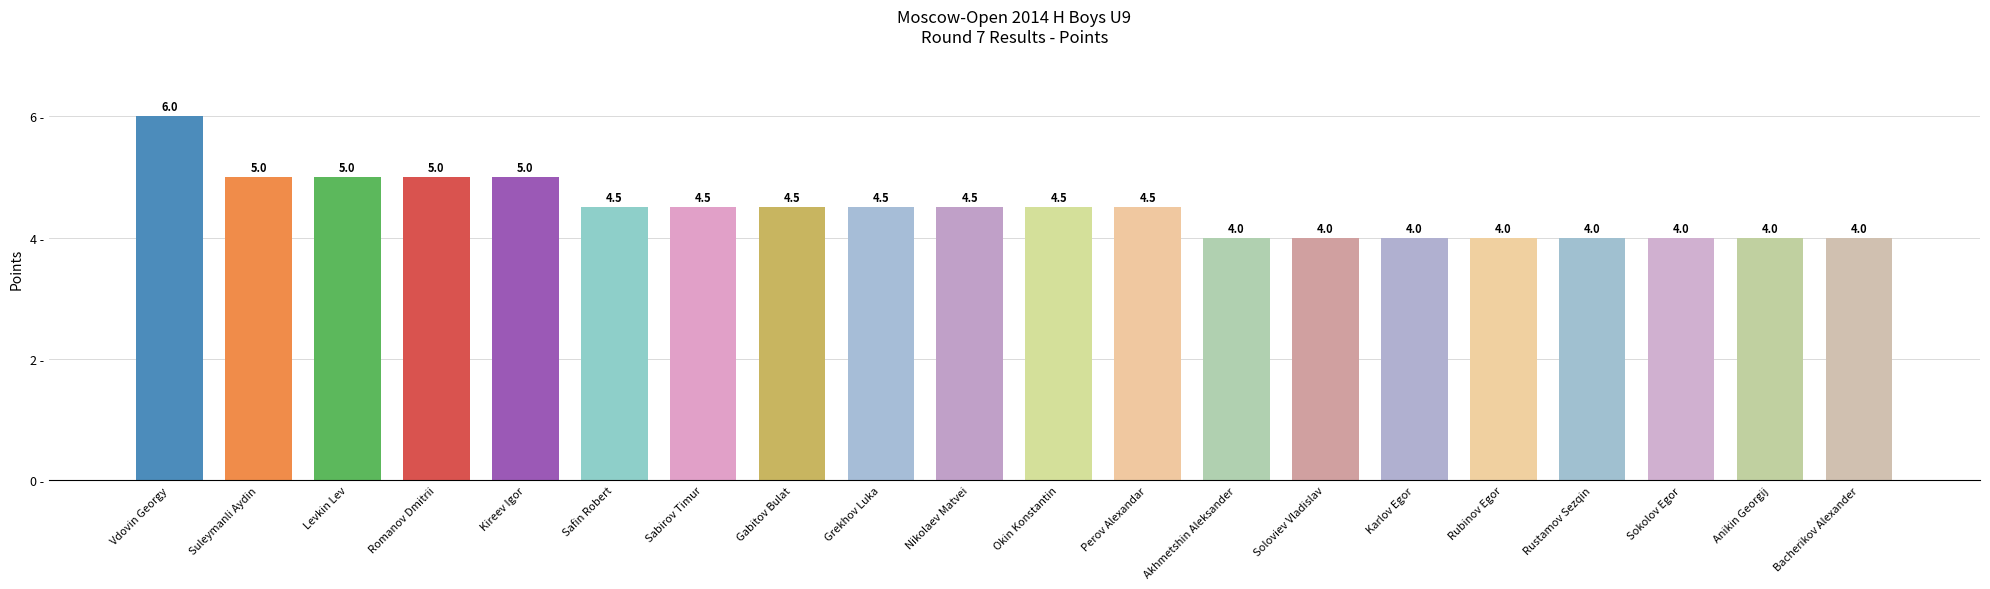

What is the approximate value at Kireev Igor?

5.0